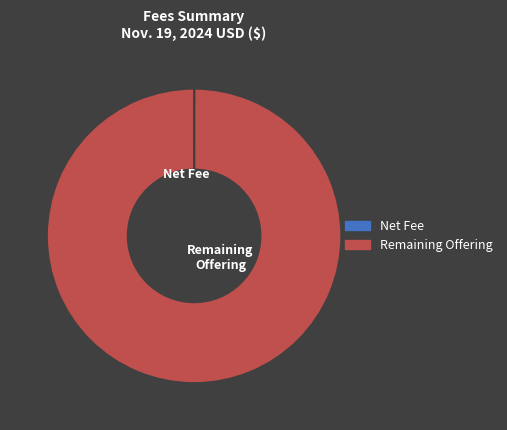

Is there any slice that represents more than half of the pie?

Yes